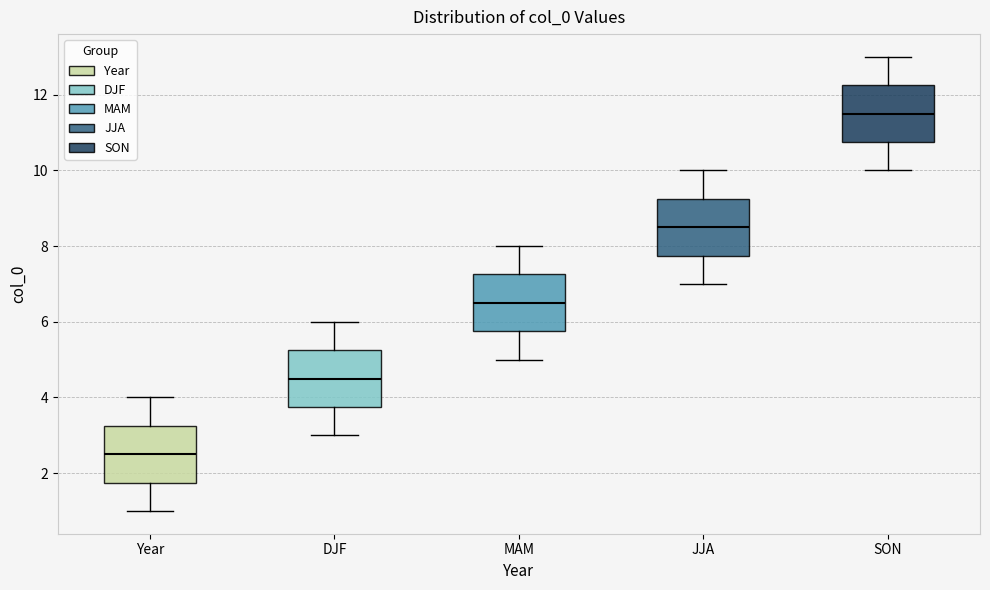

Where does the upper whisker of the box for MAM end on the y-axis? The values are not printed on the chart, so give them approximately, as read against the axis.

8.0